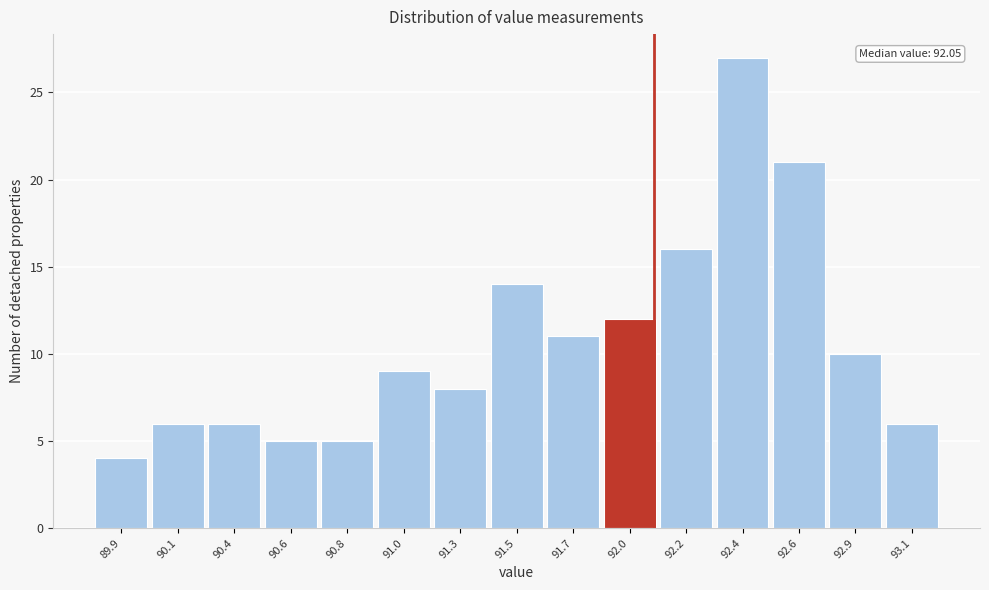

Reading right to left, what are all the values shown in this chart?

93.1=6	92.9=10	92.6=21	92.4=27	92.2=16	92.0=12	91.7=11	91.5=14	91.3=8	91.0=9	90.8=5	90.6=5	90.4=6	90.1=6	89.9=4